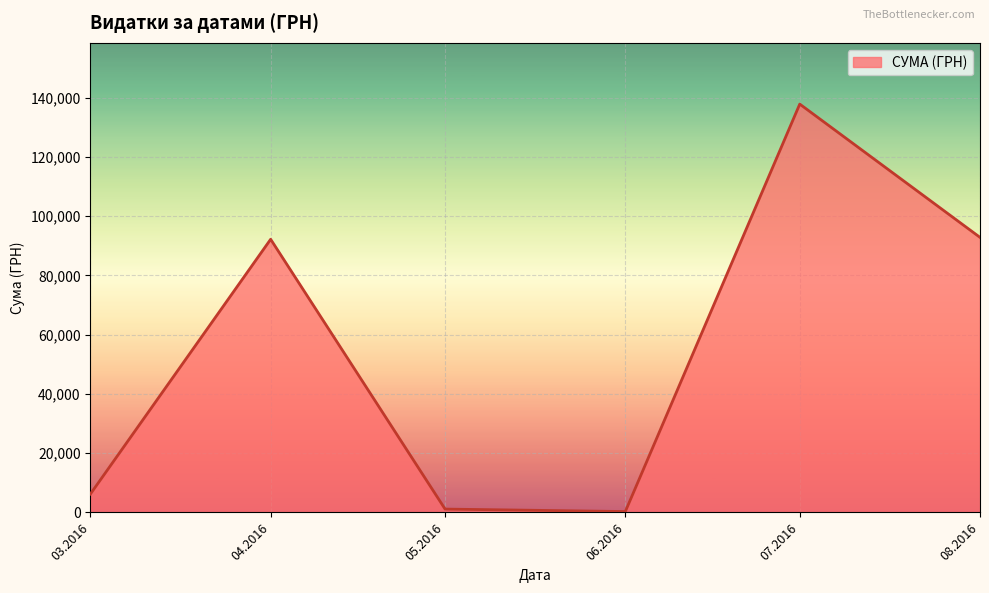

How many values are below 92212?

3